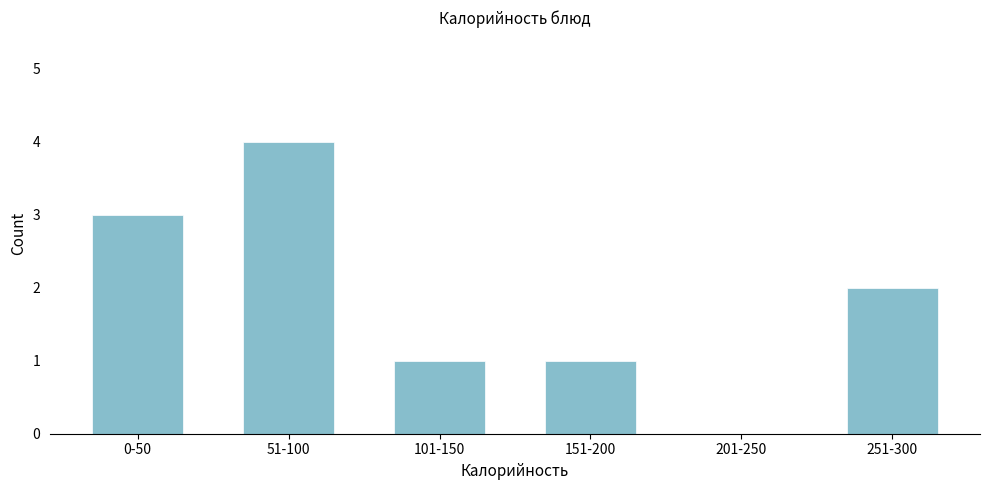

Reading right to left, transcribe all the data shown in this chart.

251-300=2	201-250=0	151-200=1	101-150=1	51-100=4	0-50=3